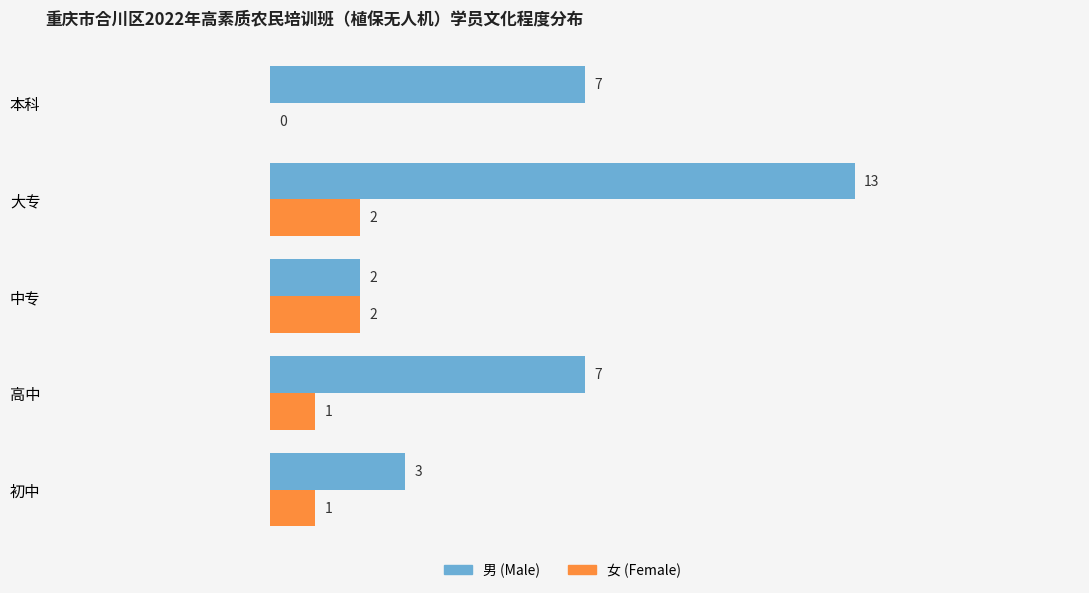

Between 中专 and 本科, which series saw the biggest shift?

男 (Male)